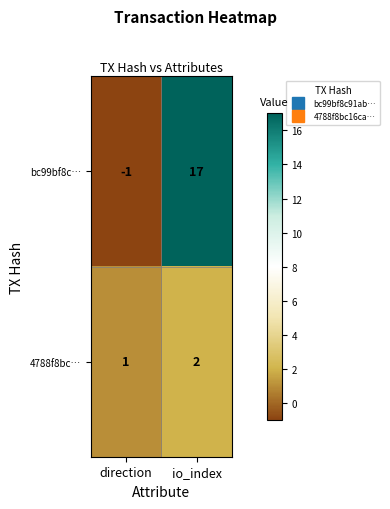

Reading left to right, list all the values displayed in this chart.

bc99bf8c…: -1	17
4788f8bc…: 1	2